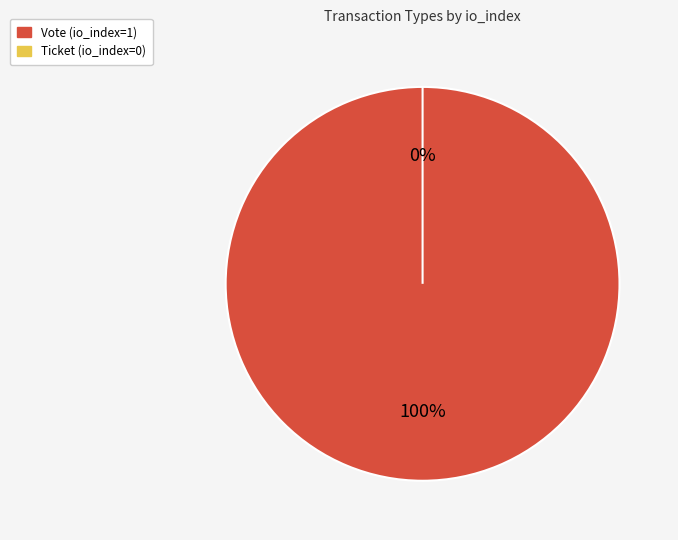

Is the sum of Ticket and Vote greater than half?

Yes